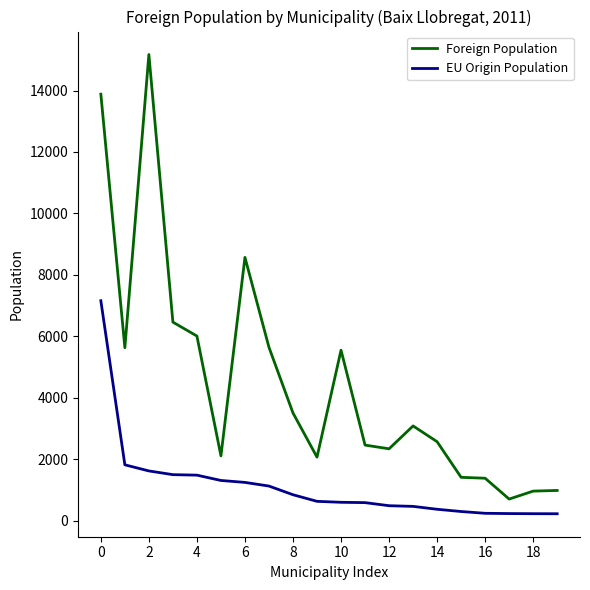

How many lines are shown in the chart?

2